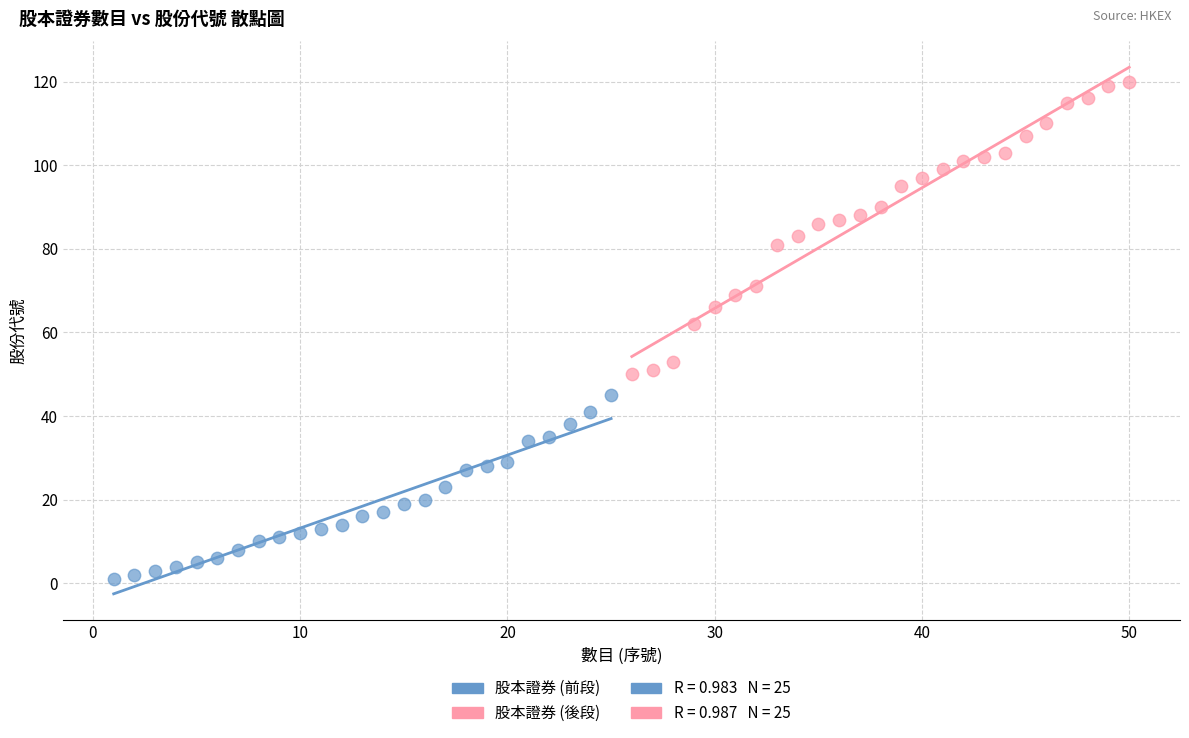

Which series contains the lowest Y value?

股本證券 (前段)